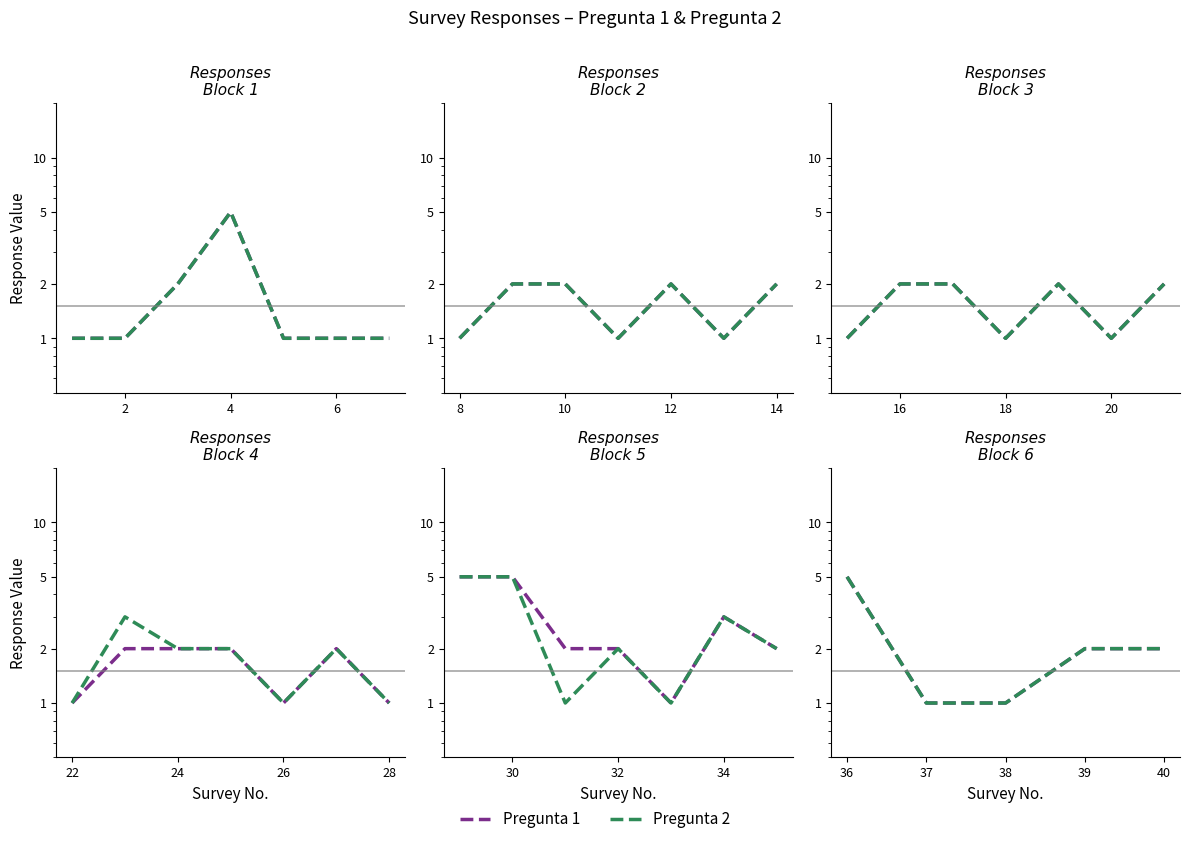

What is the smallest value displayed?

1